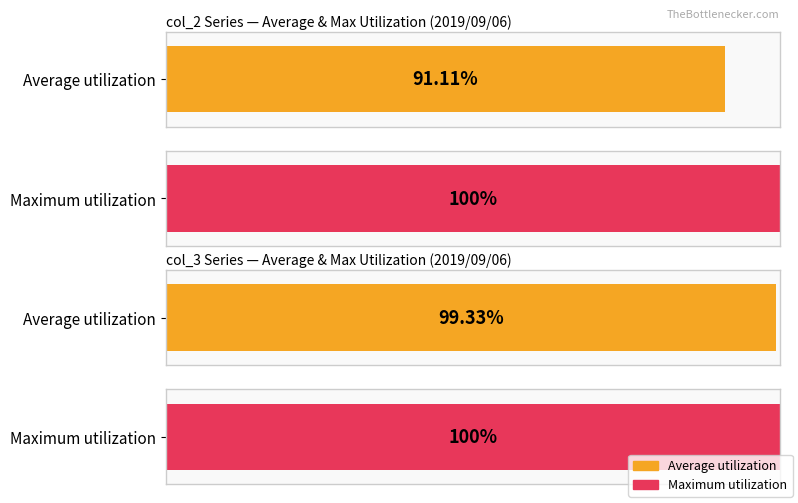

Which series has the largest total across all categories?

col_3